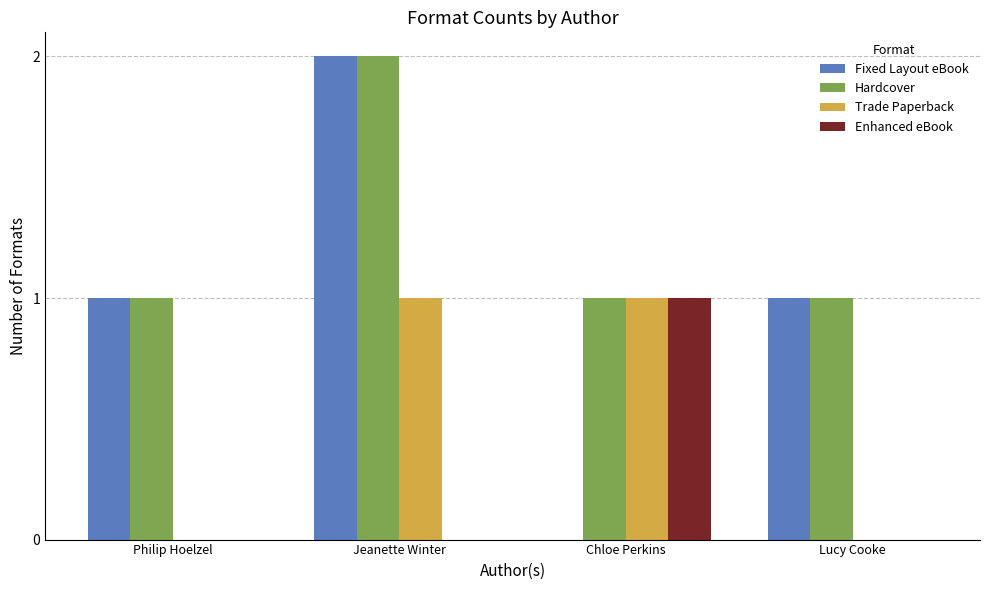

How many groups of bars are there?

4